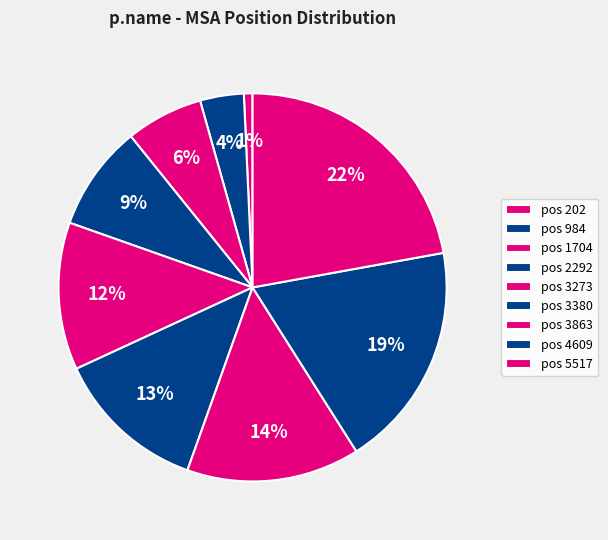

How many slices are in this pie chart?

9